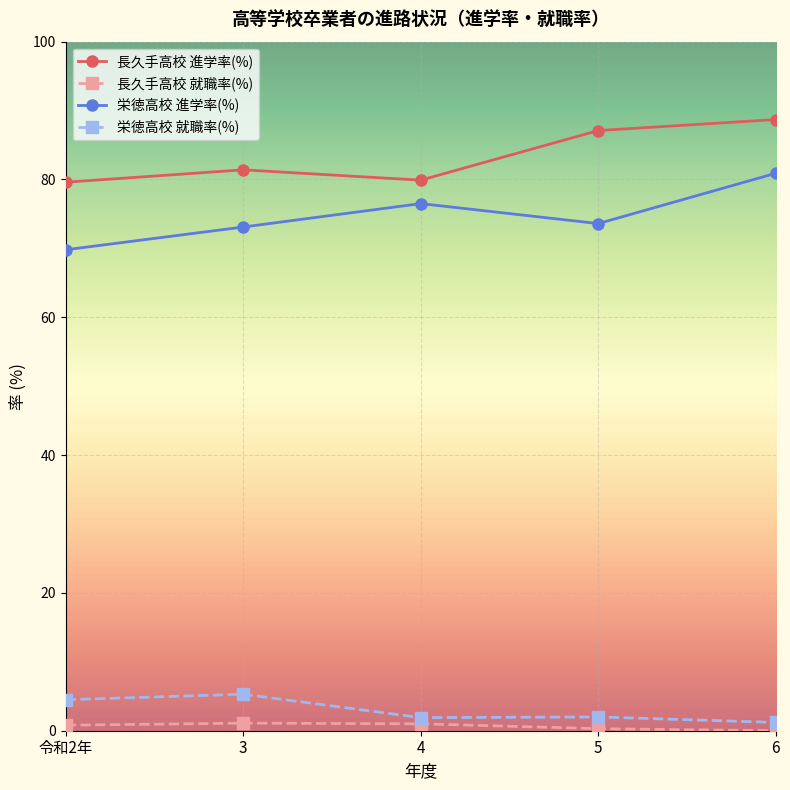

Is the value of 長久手高校 進学率(%) at 3 greater than the value of 栄徳高校 就職率(%) at 令和2年?

Yes